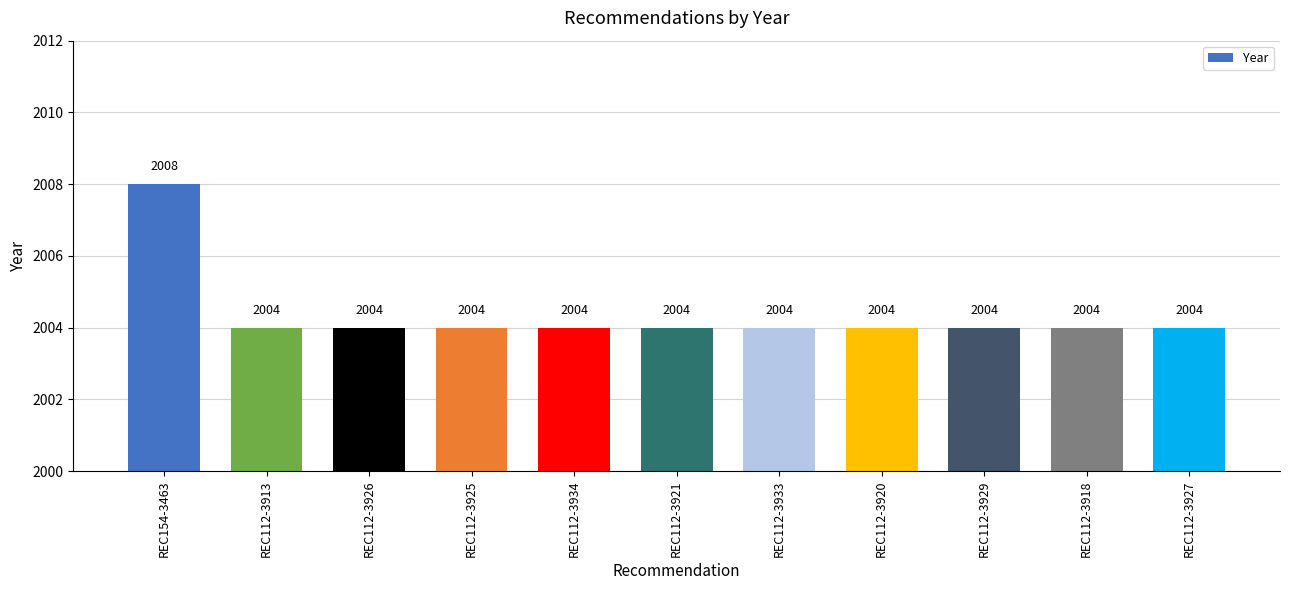

How many categories are shown in the chart?

11